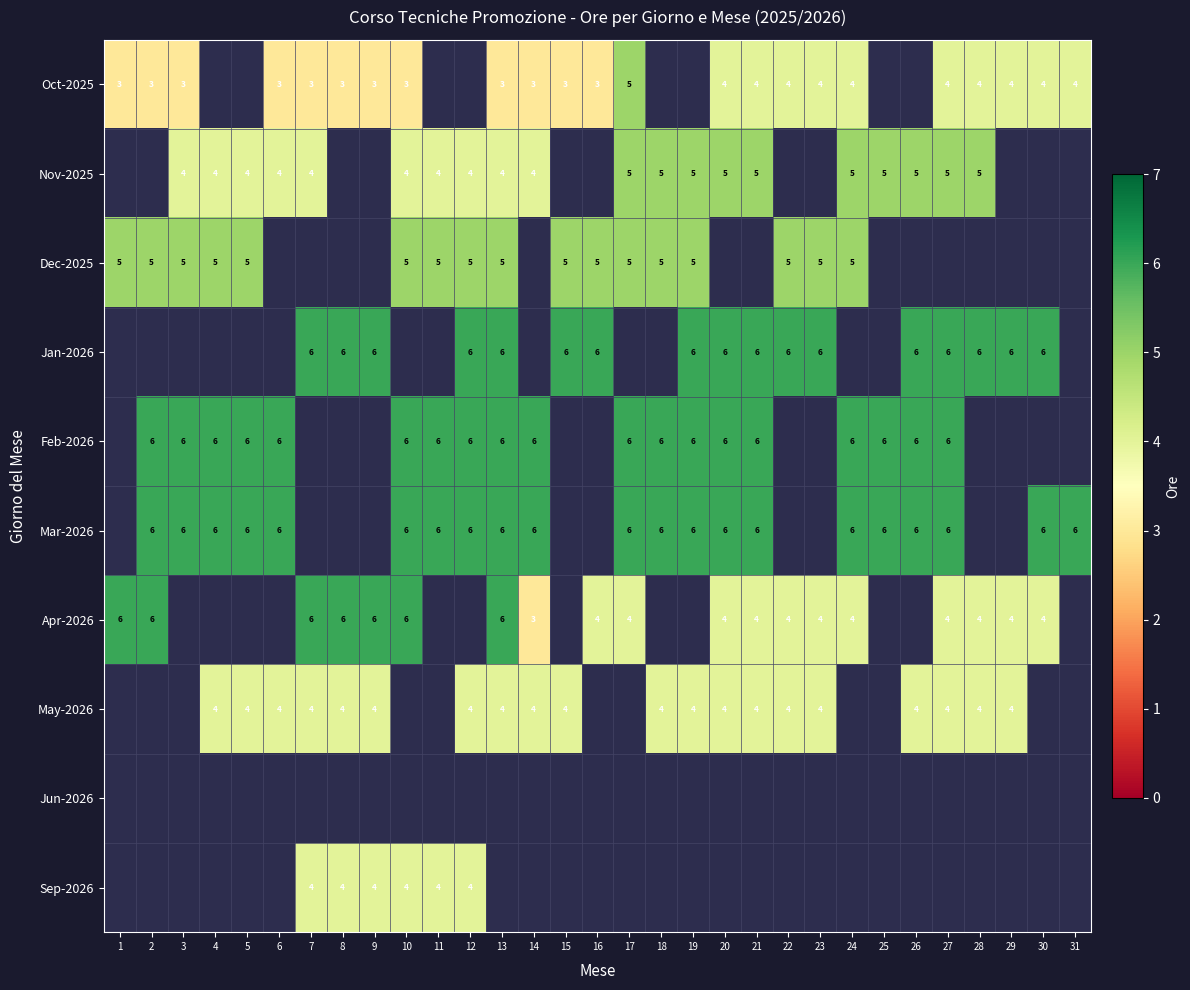

The Feb-2026 series shows 6 at 3. True or false?

True